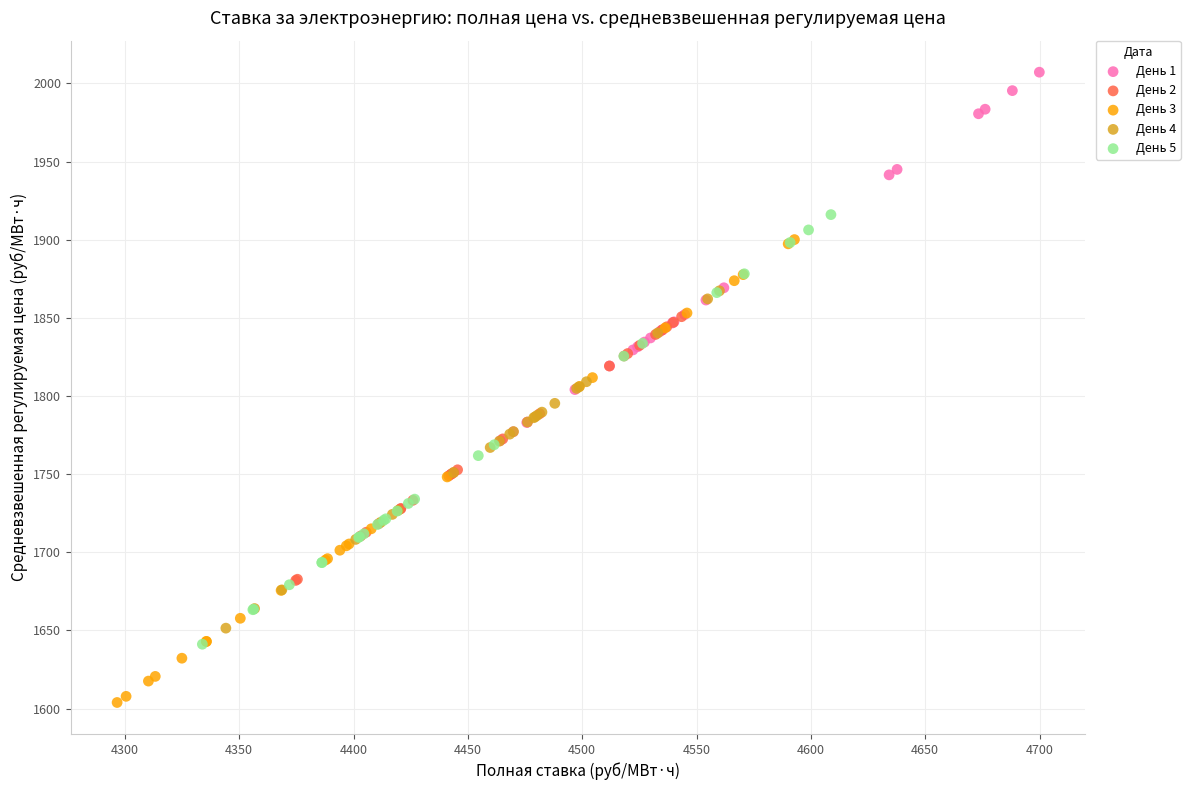

Which series reaches the maximum Y coordinate?

День 1